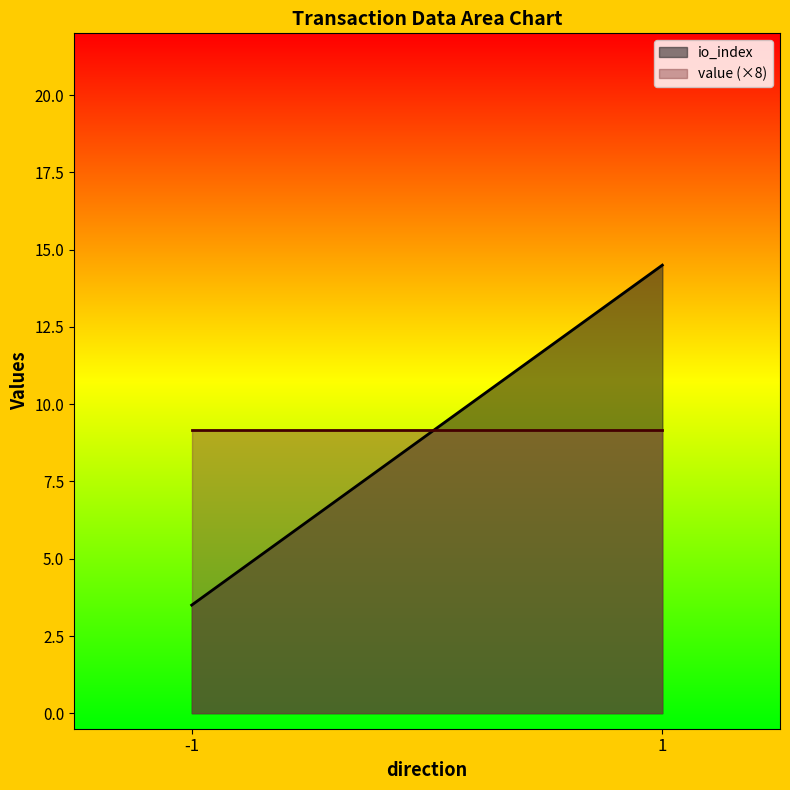

True or false: io_index and value cross at least once.

True